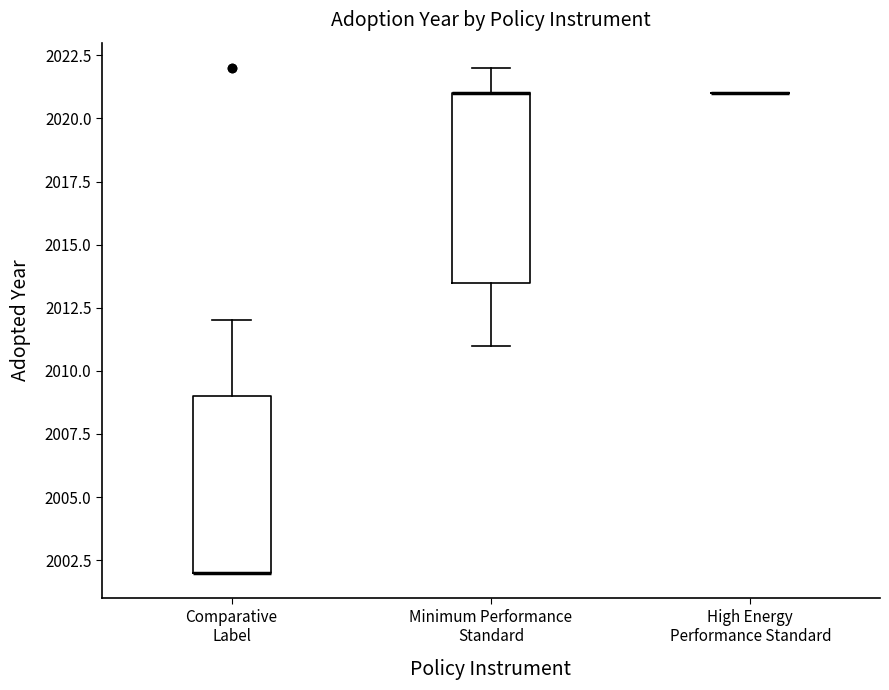

Where does the upper whisker of the box for Minimum Performance Standard end on the y-axis? The values are not printed on the chart, so give them approximately, as read against the axis.

2022.0